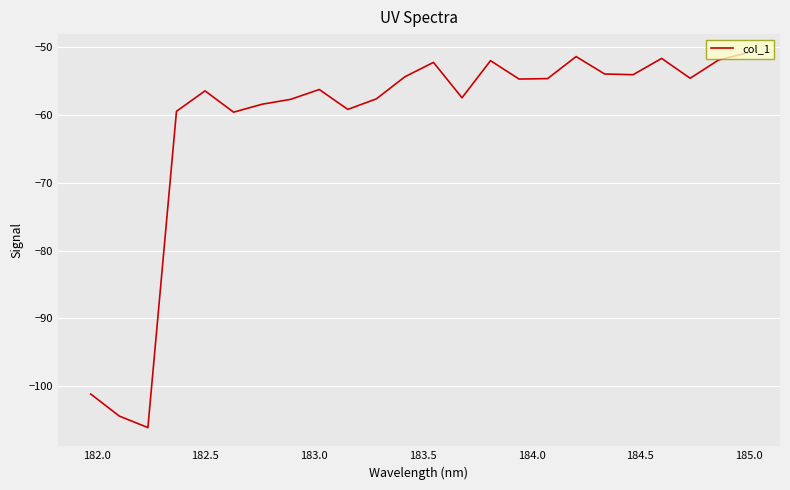

What is the minimum value shown in the chart?

-106.1